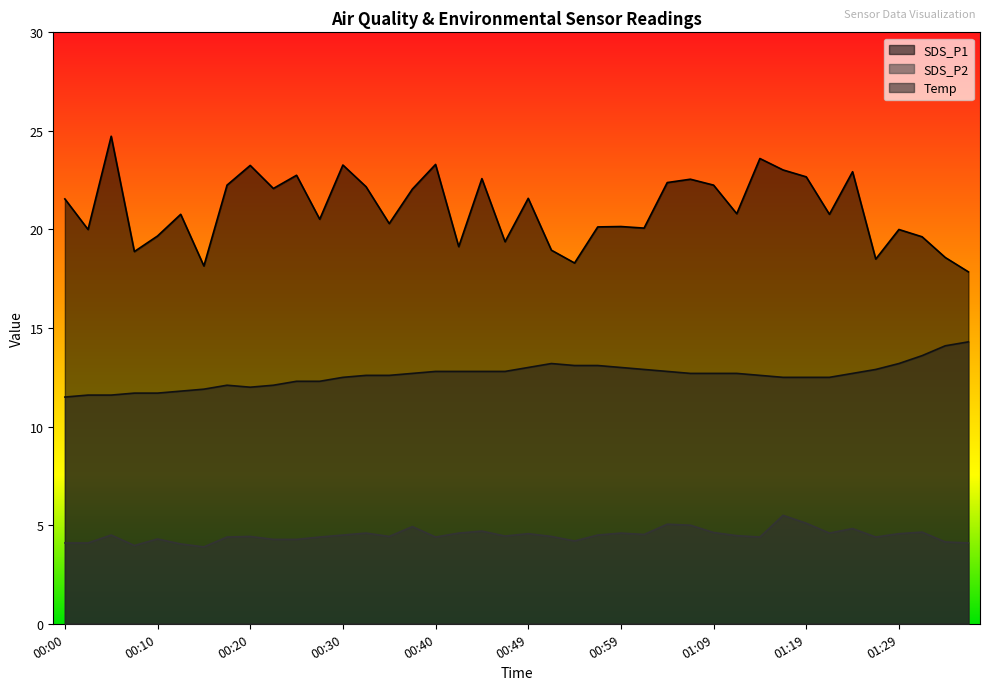

True or false: SDS_P2 and Temp cross at least once.

False